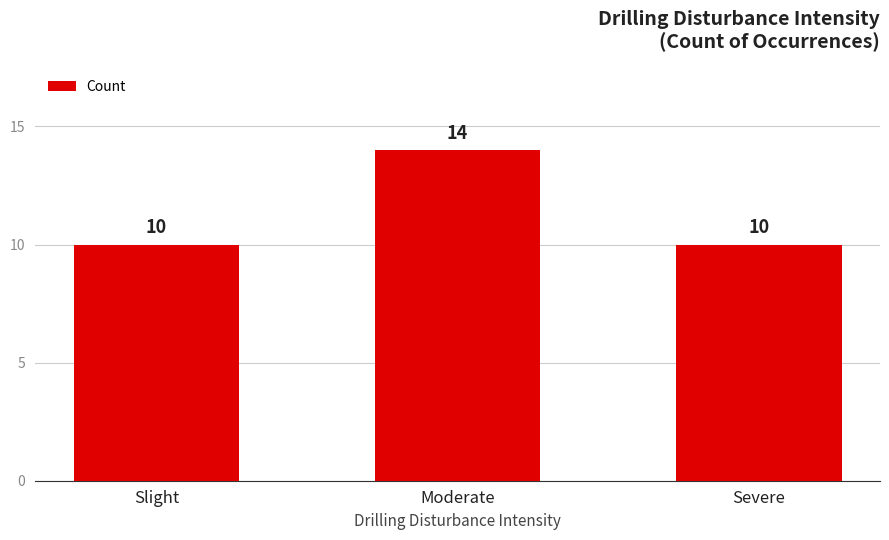

True or false: the data shows 10 at Severe.

True